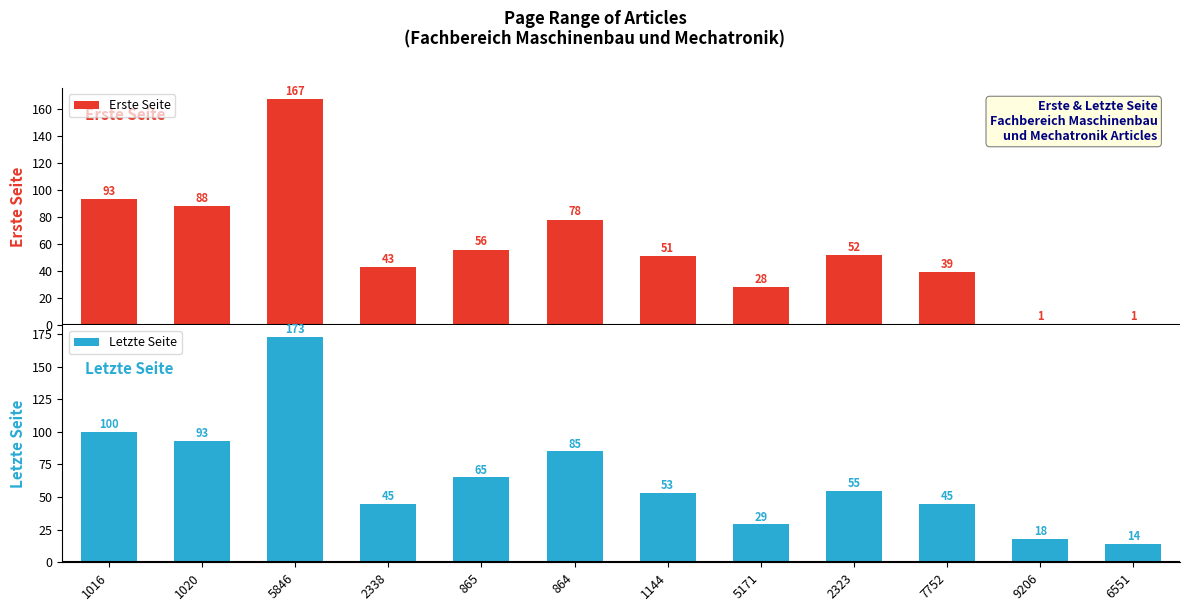

What is the label of the 3rd bar from the right?

7752